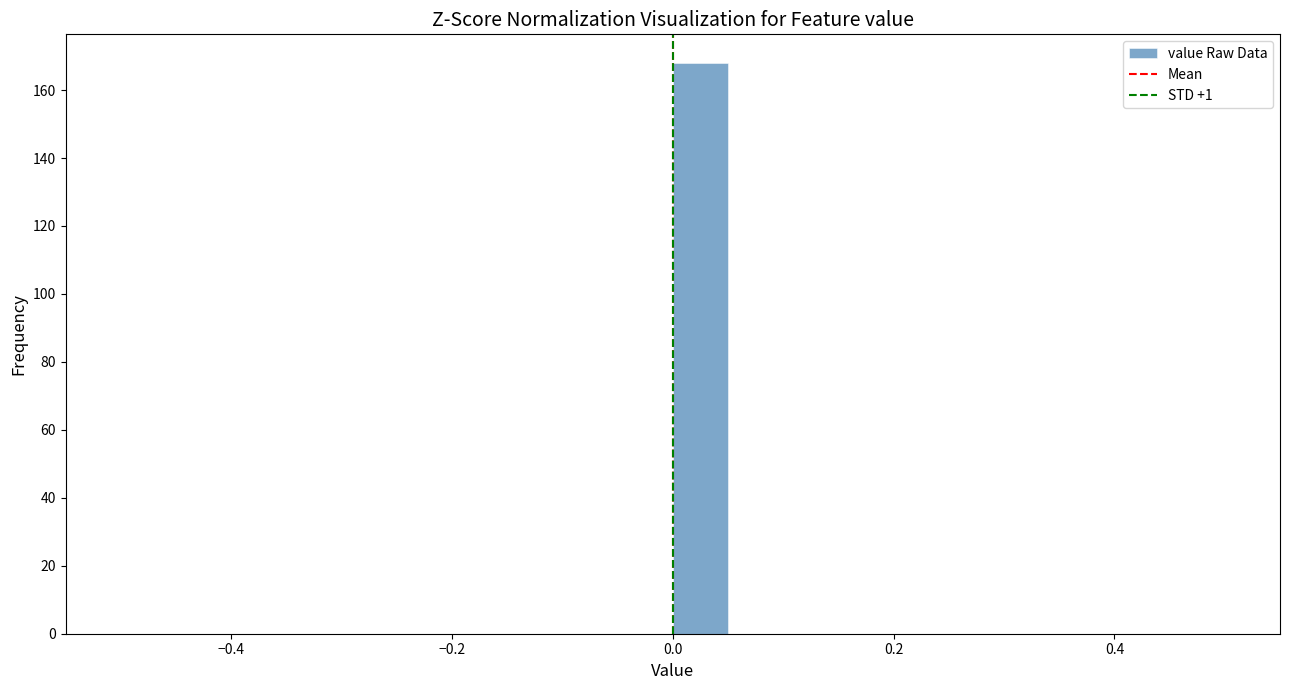

Around what value on the x-axis is the tallest bar? Give the approximate position of its centre, as read against the axis.

0.02